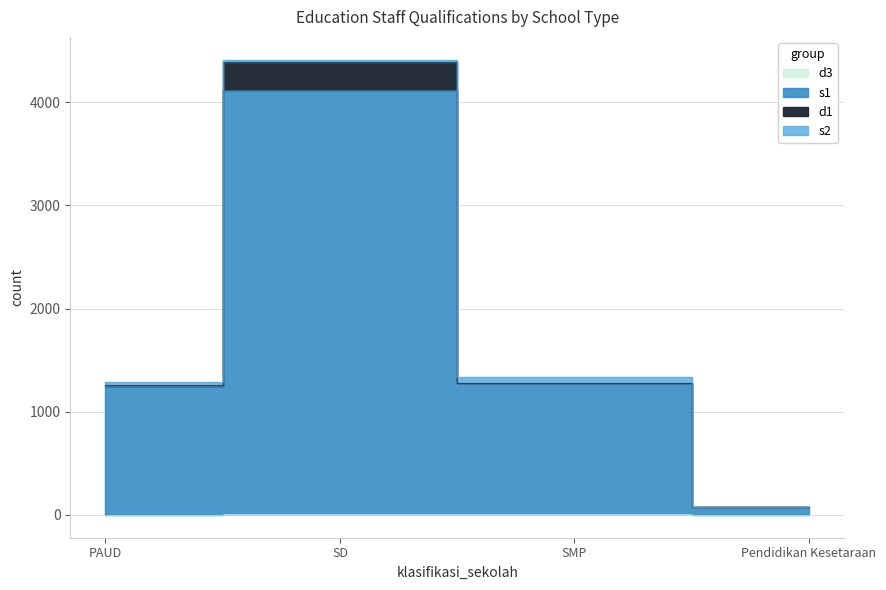

How many lines are shown in the chart?

2